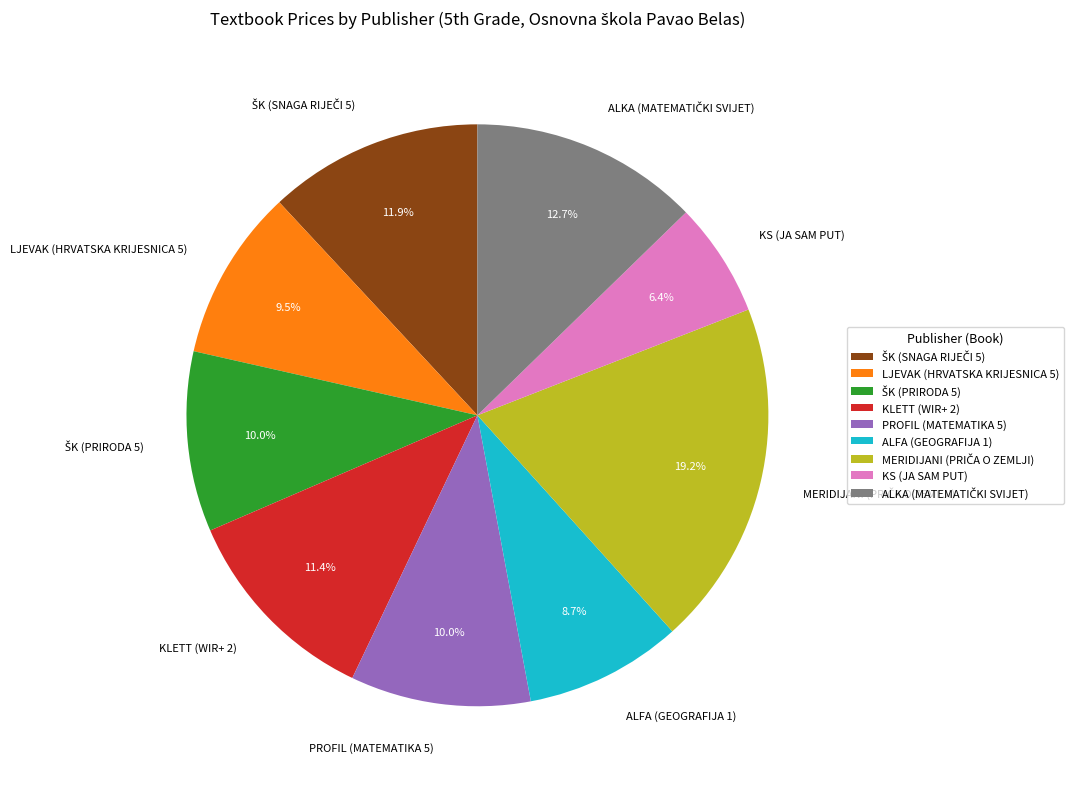

Approximately how many times larger is the value at PROFIL (MATEMATIKA 5) compared to KLETT (WIR+ 2)?

0.9